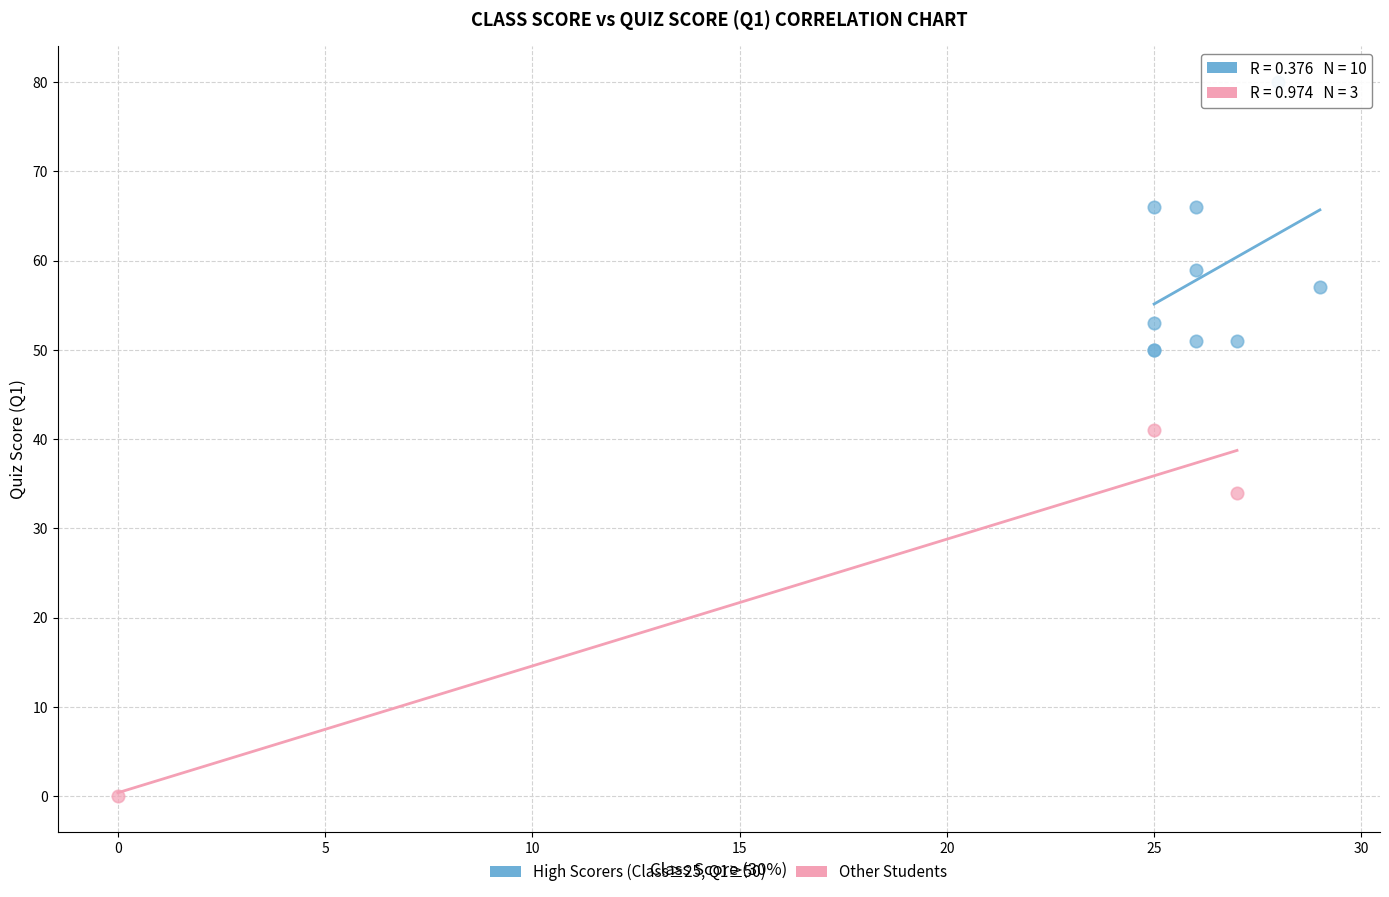

Which series reaches the maximum Y coordinate?

High Scorers (Class≥25, Q1≥50)